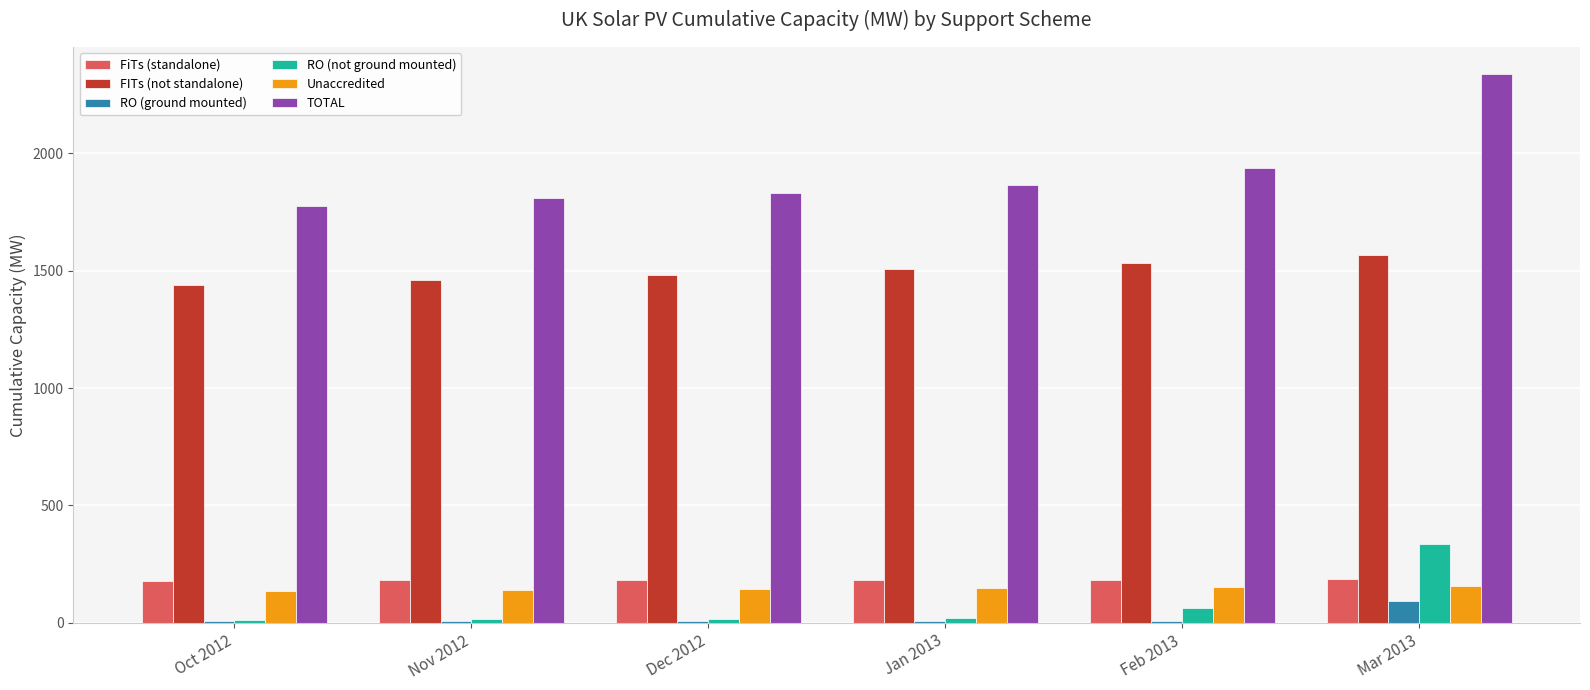

What is the sum of all RO (ground mounted) values?

125.7